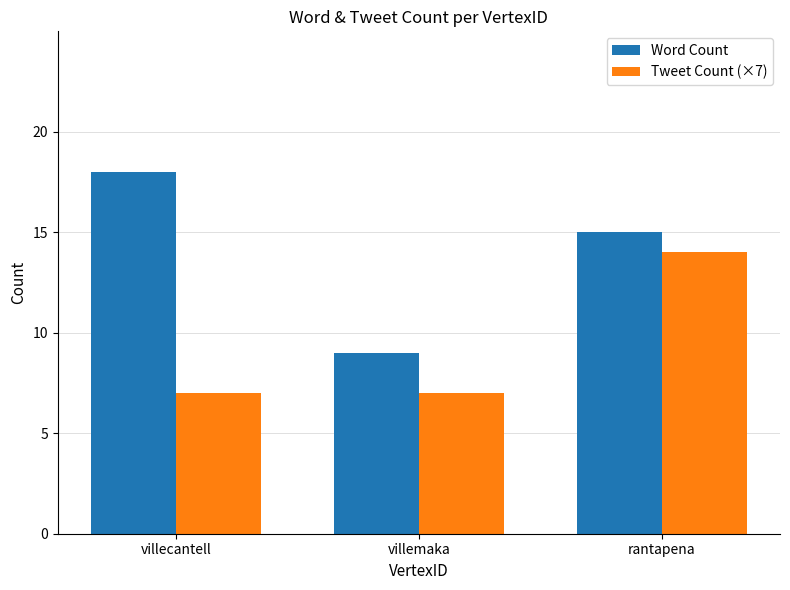

Which series has the largest total across all categories?

Word Count